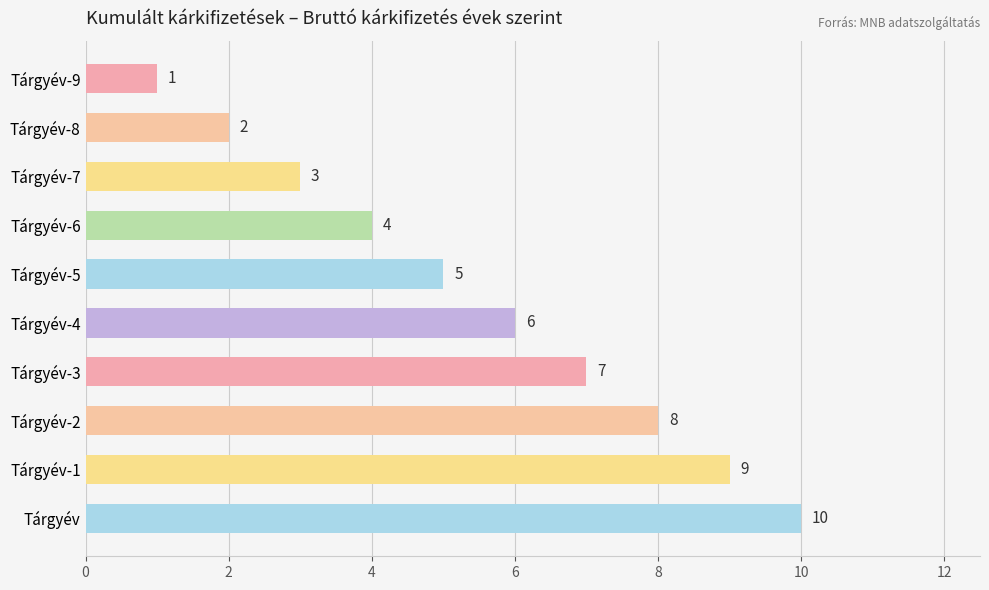

What is the minimum value shown in the chart?

1